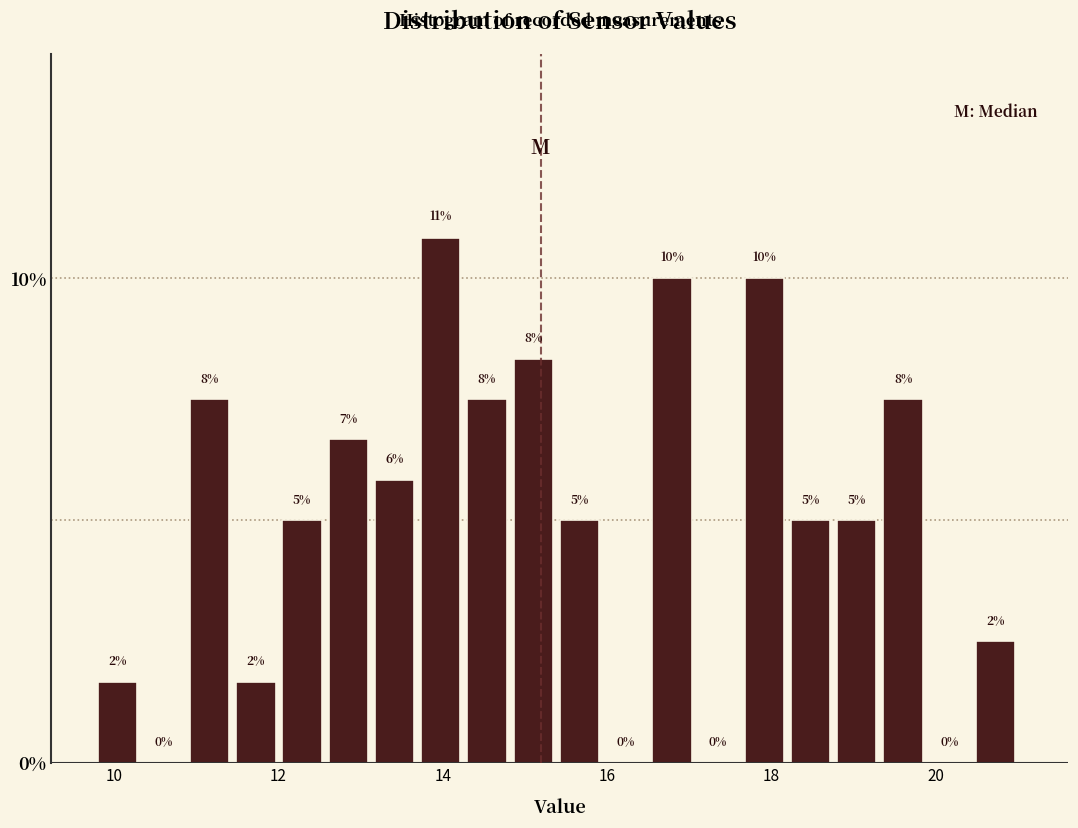

Around what value on the x-axis is the tallest bar? Give the approximate position of its centre, as read against the axis.

14.0